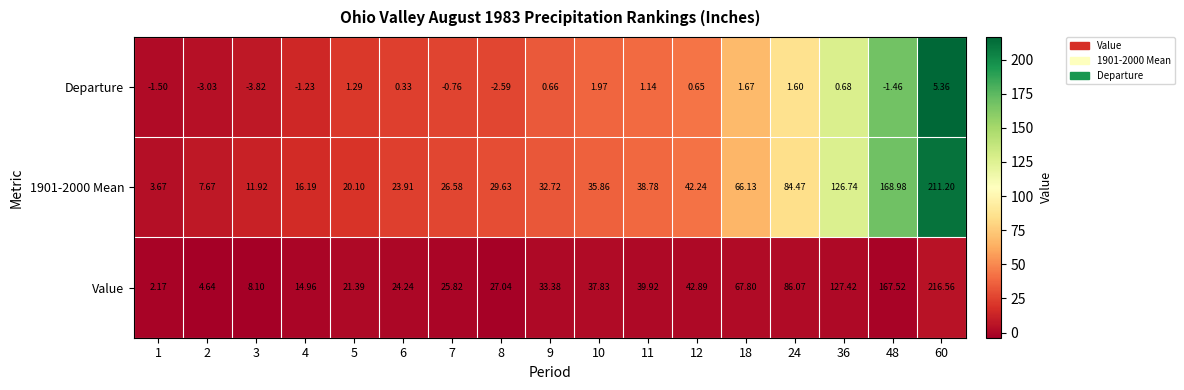

Which series has the largest total across all categories?

Value